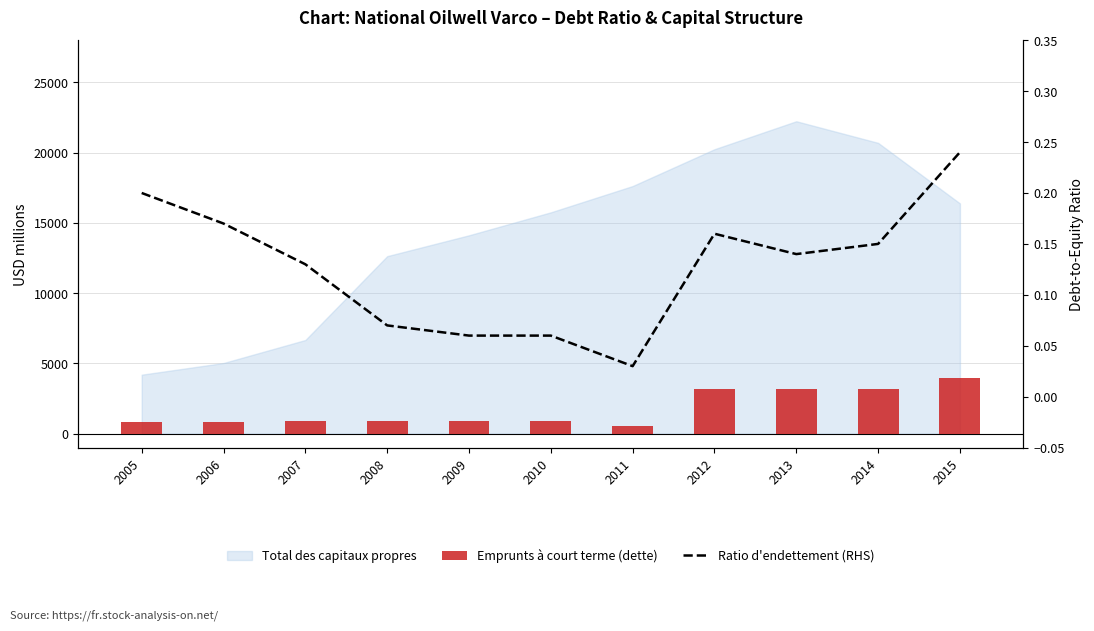

How many categories are shown in the chart?

11